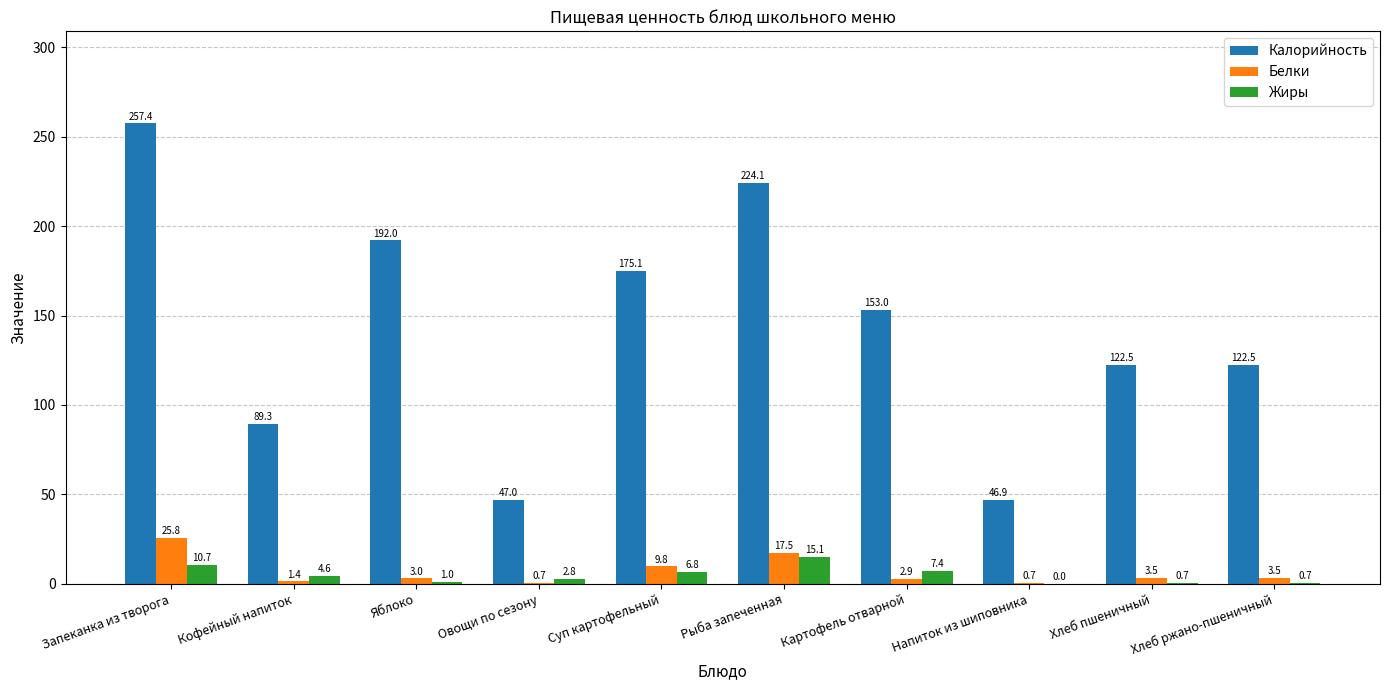

At which label does Белки first exceed 3?

Запеканка из творога